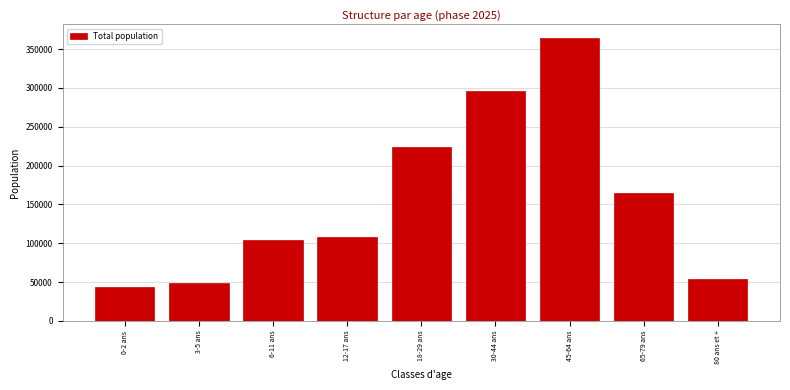

Reading right to left, list all the values displayed in this chart.

80 ans et +=53753	65-79 ans=165160	45-64 ans=363605	30-44 ans=295714	18-29 ans=224114	12-17 ans=107546	6-11 ans=103596	3-5 ans=48224	0-2 ans=44063